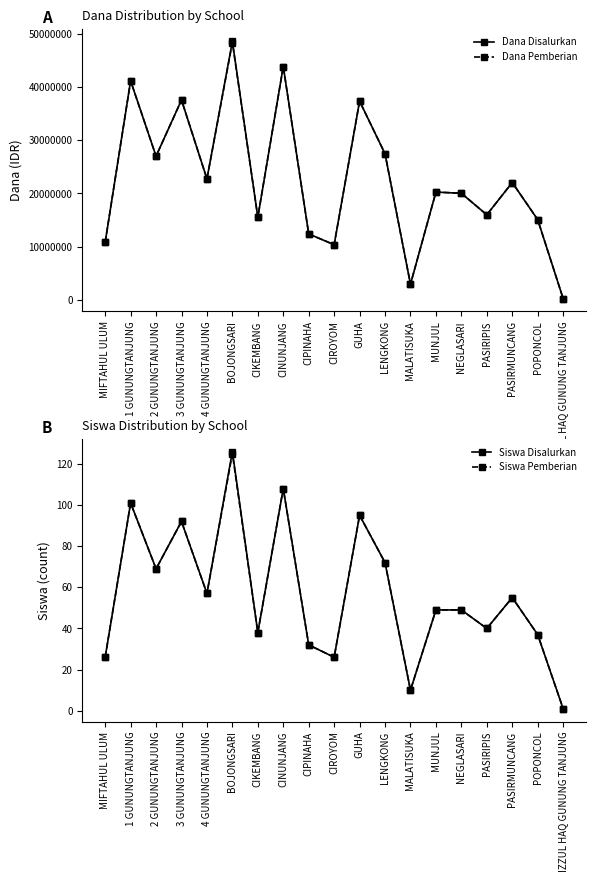

What position from the right is GUHA?

9